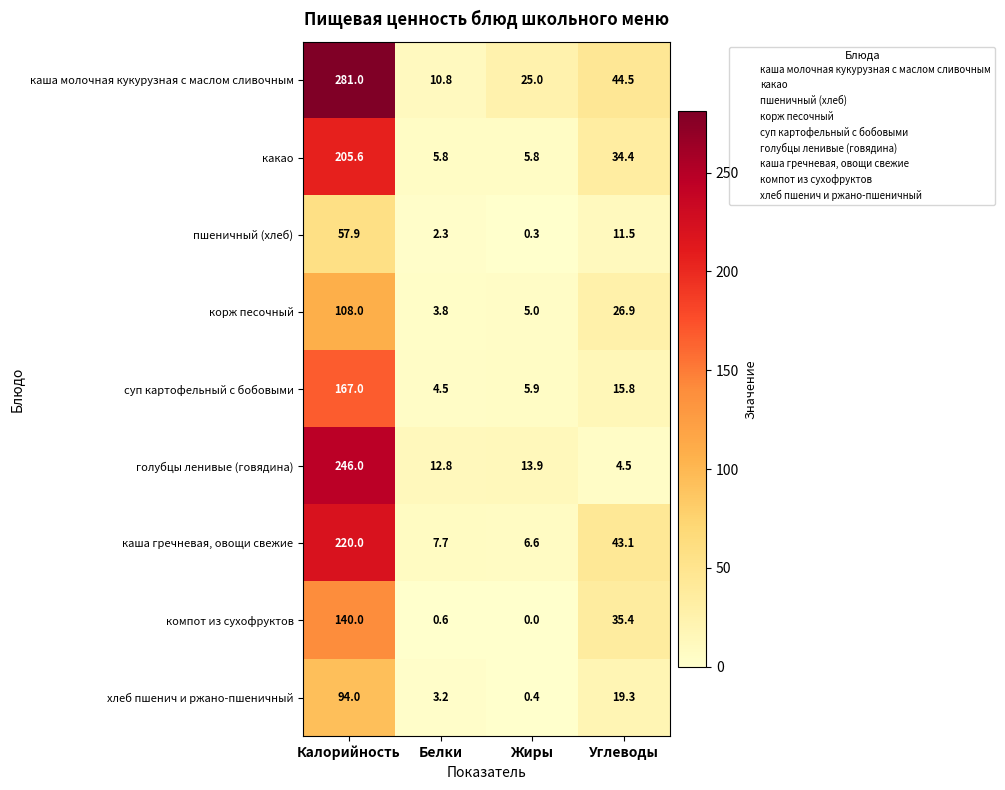

The каша молочная кукурузная с маслом сливочным series shows 44.5 at Углеводы. True or false?

True